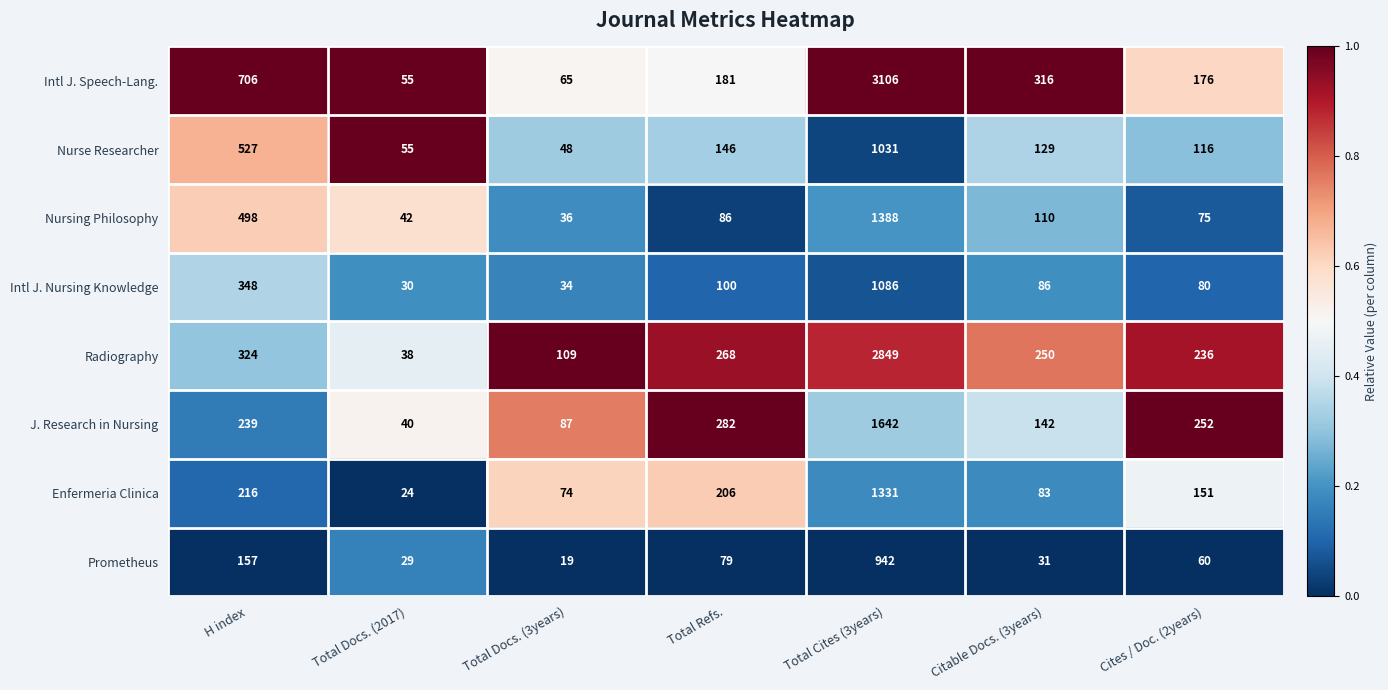

Which series changed the most between H index and Cites / Doc. (2years)?

Intl J. Speech-Lang.